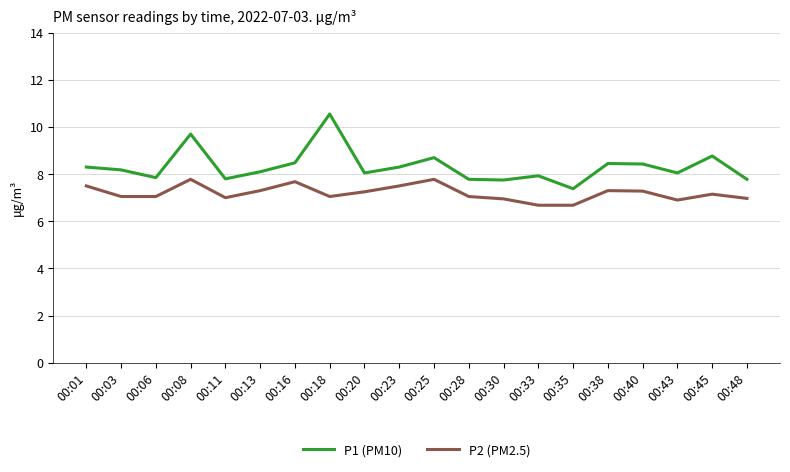

What is the difference between the P1 (PM10) values at 00:43 and 00:35?

0.7